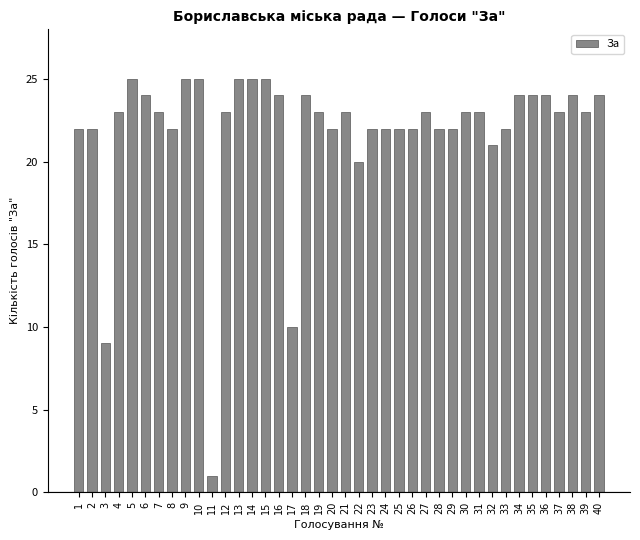

What is the greatest value displayed?

25